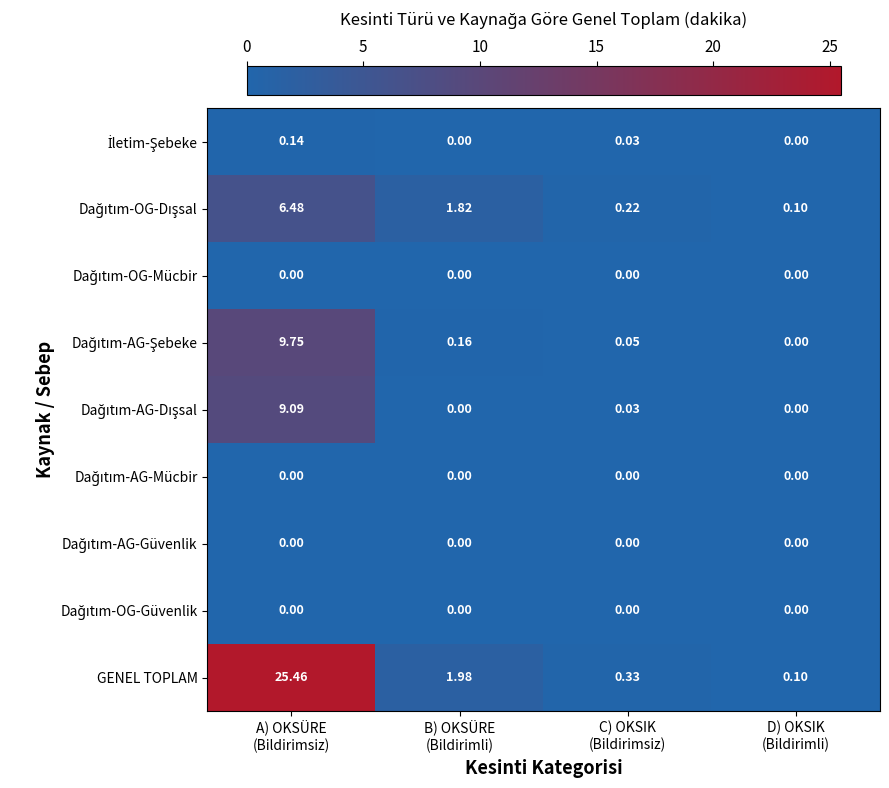

Which series has the largest range (max minus min)?

GENEL TOPLAM